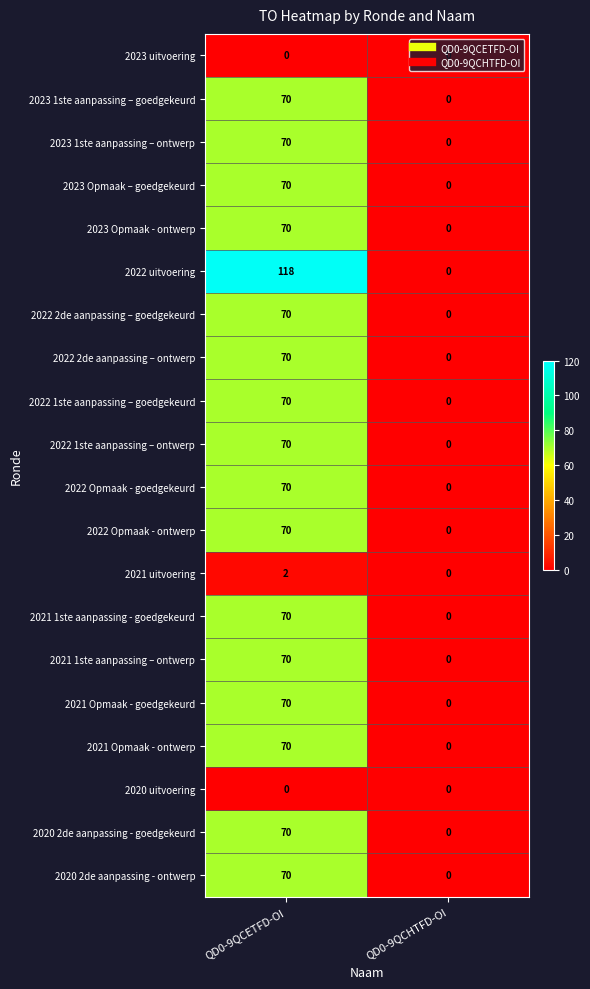

What is the average value of the 2021 1ste aanpassing - goedgekeurd series?

35